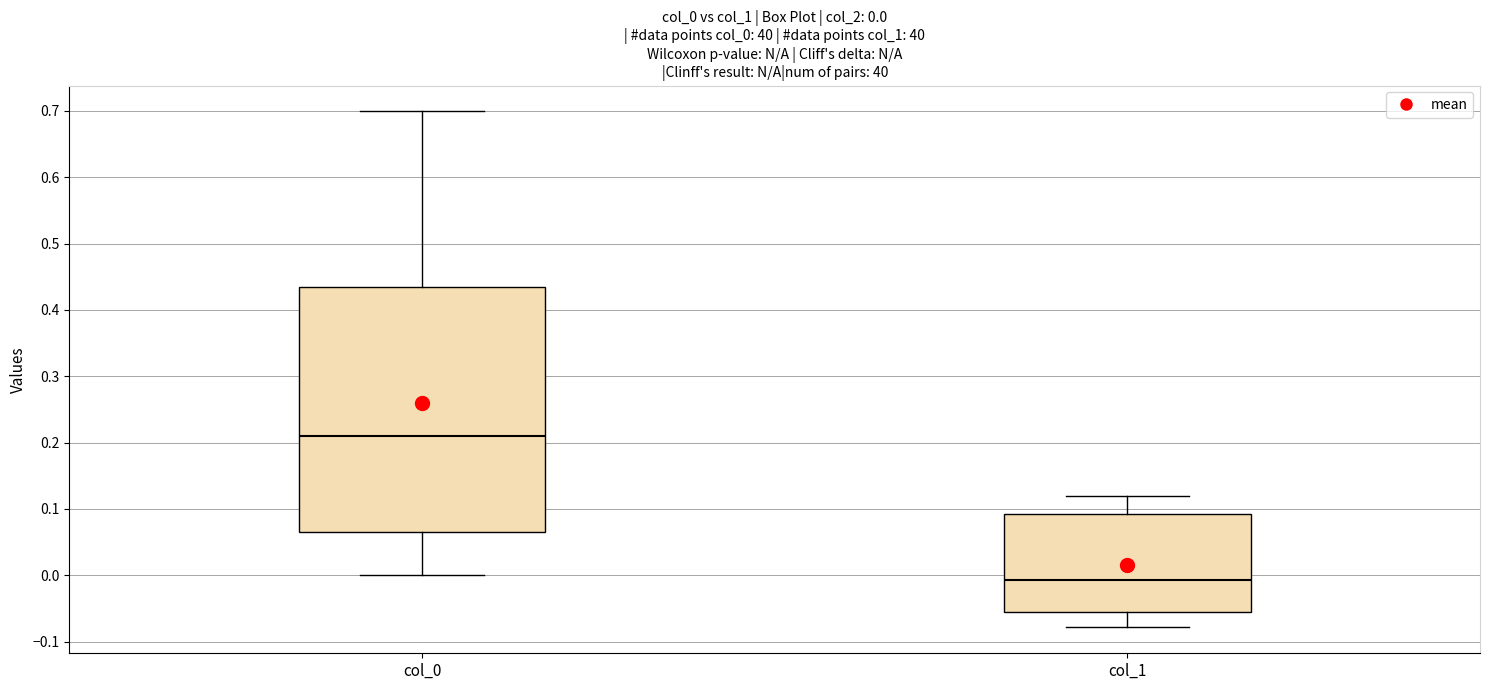

Which box is the tallest, from its lower edge to its upper edge?

col_0